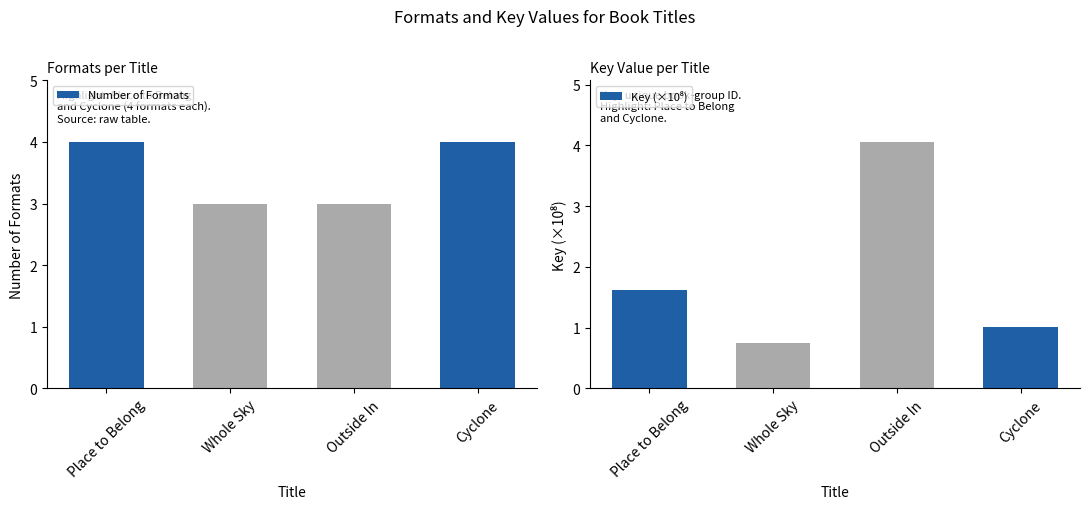

What are all the series names shown in the legend?

Number of Formats, Key (×10⁸)